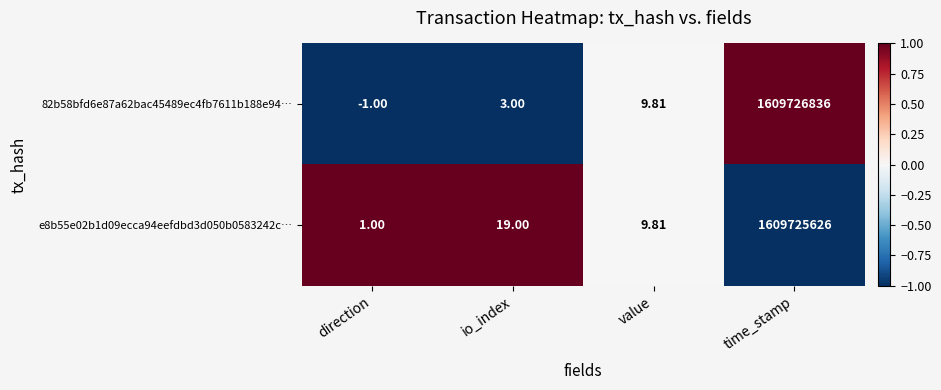

At which category is the sum across all series the highest?

time_stamp